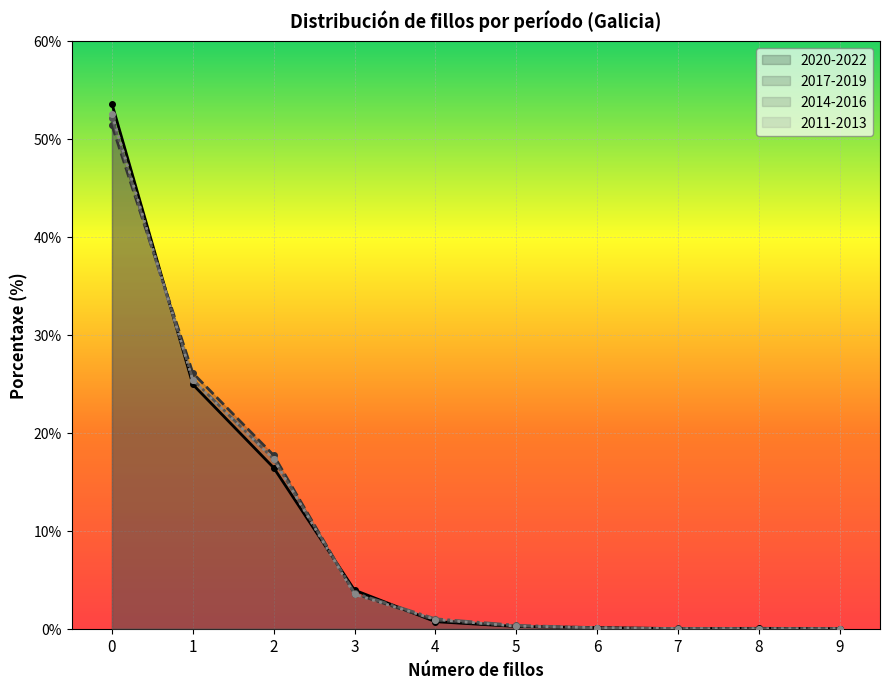

At 6, list the series in order from largest to smallest.

2020-2022, 2011-2013, 2014-2016, 2017-2019